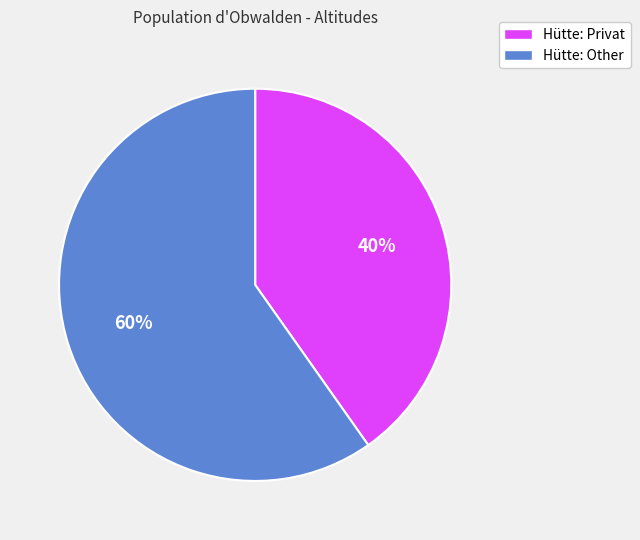

Which category has the smallest portion of the pie?

Hütte: Privat